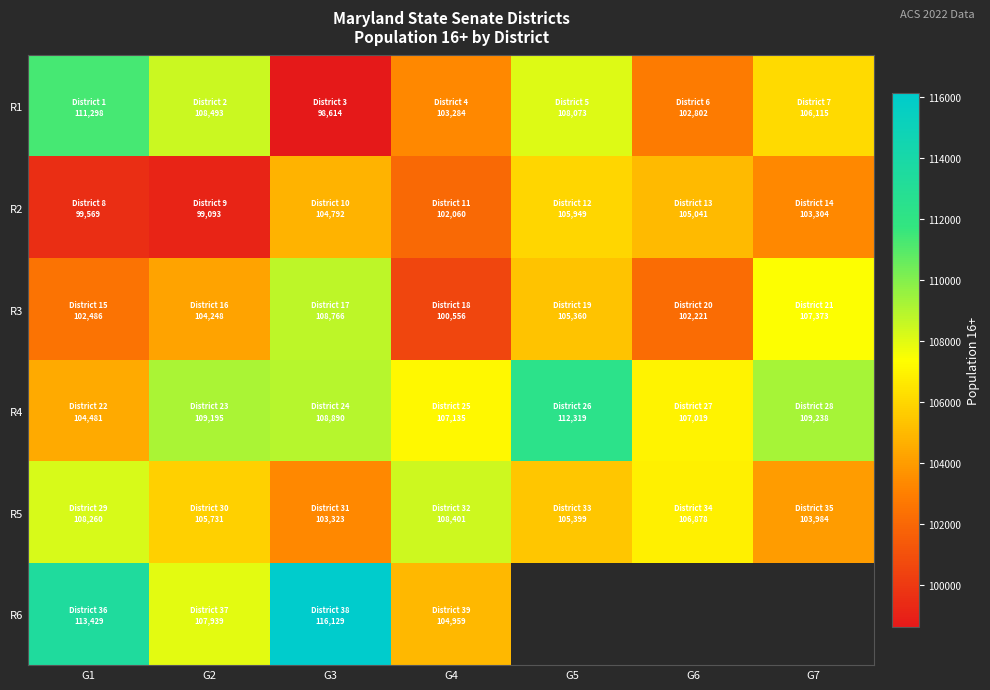

List the labels in order of R5 value, largest first.

G4, G1, G6, G2, G5, G7, G3